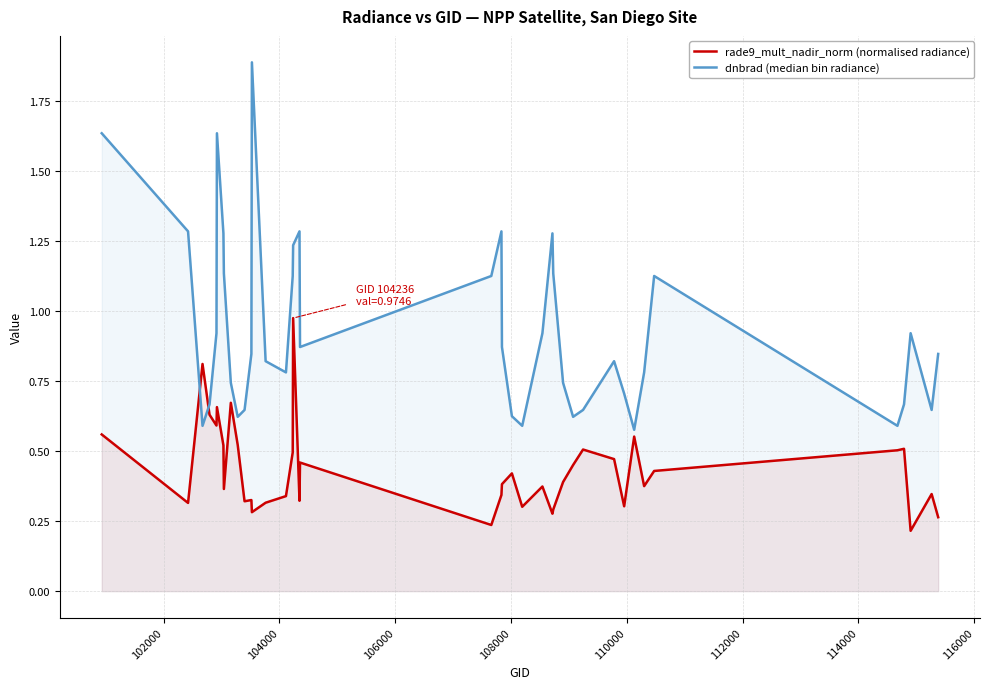

Rank the series by their average value, from highest to lowest.

dnbrad (median bin radiance), rade9_mult_nadir_norm (normalised radiance)